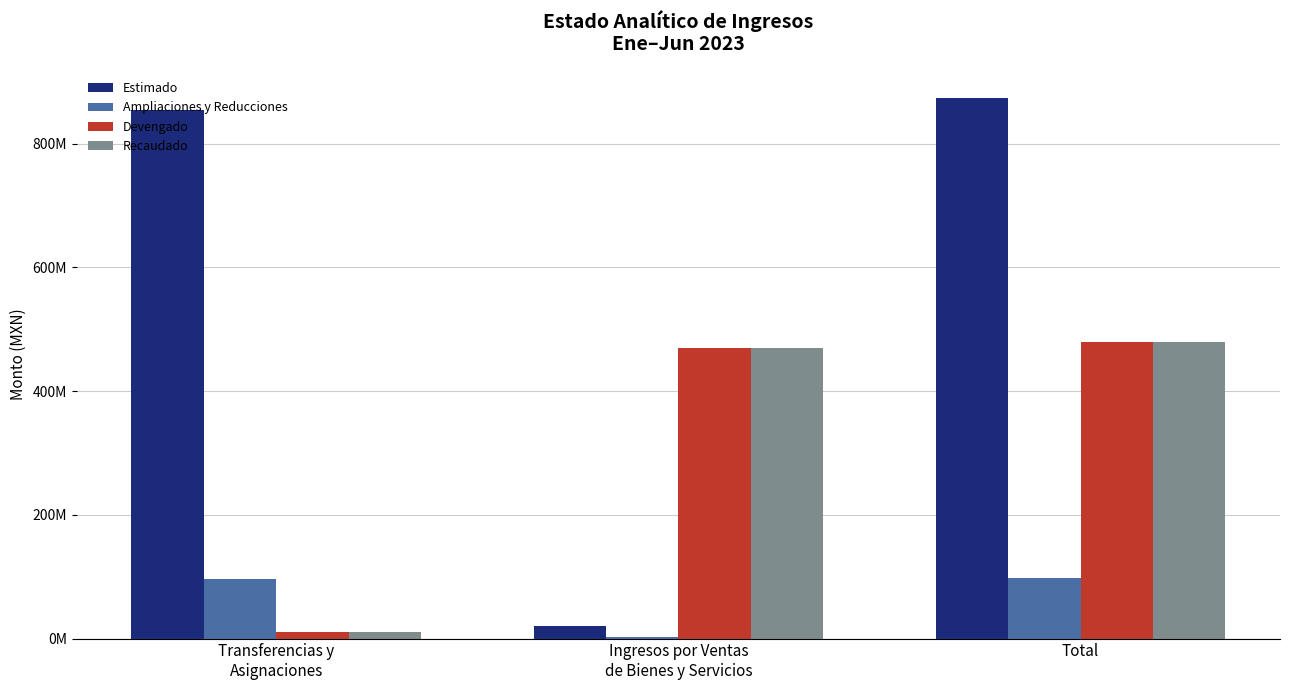

Are the bars grouped side by side (vs. stacked)?

Yes